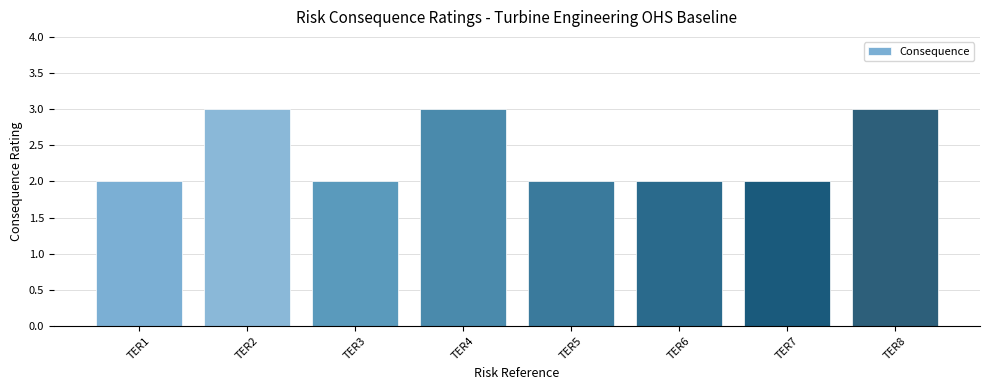

What is the difference between the second highest and second lowest values?

1